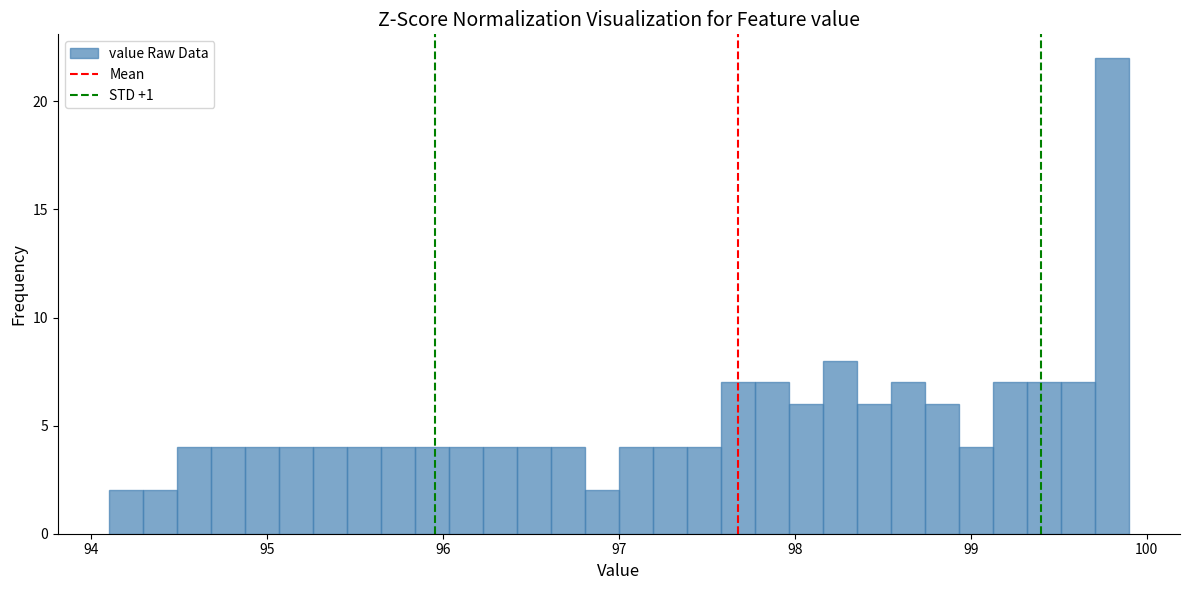

Read against the x-axis, roughly where is the centre of the tallest bar?

99.8